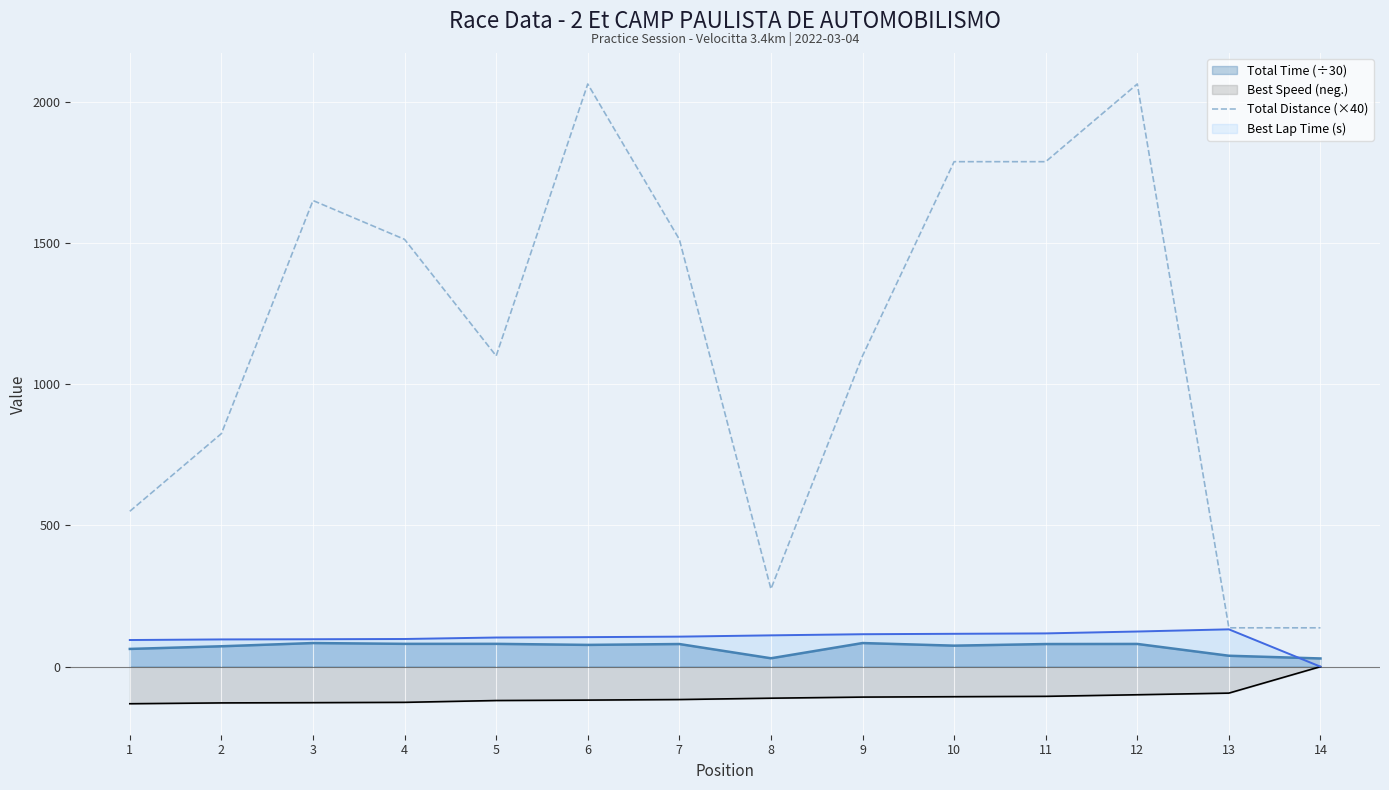

What is the spread (max minus min) of values at 7?

1629.1